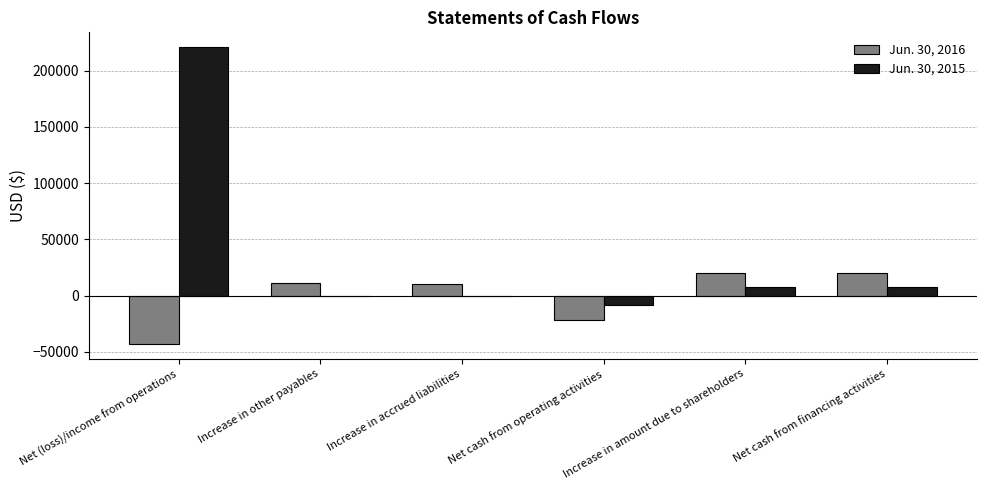

At which category is the sum across all series the highest?

Net (loss)/income from operations